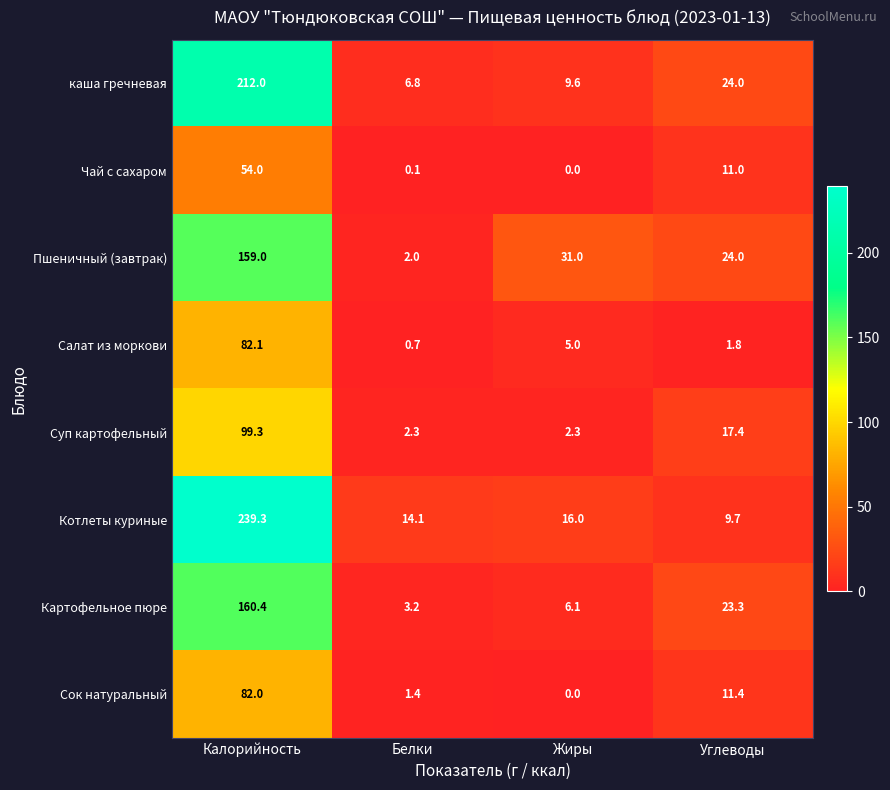

Is it true that Чай с сахаром equals 11.0 at Углеводы?

True